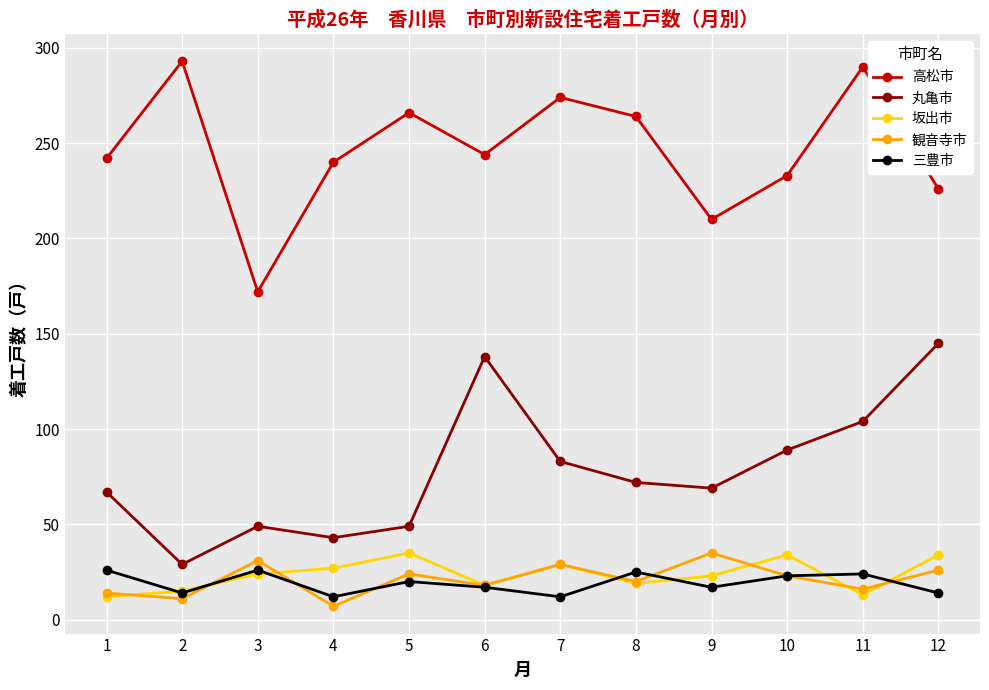

What is the value of the 三豊市 point at the 1st from the left?

26